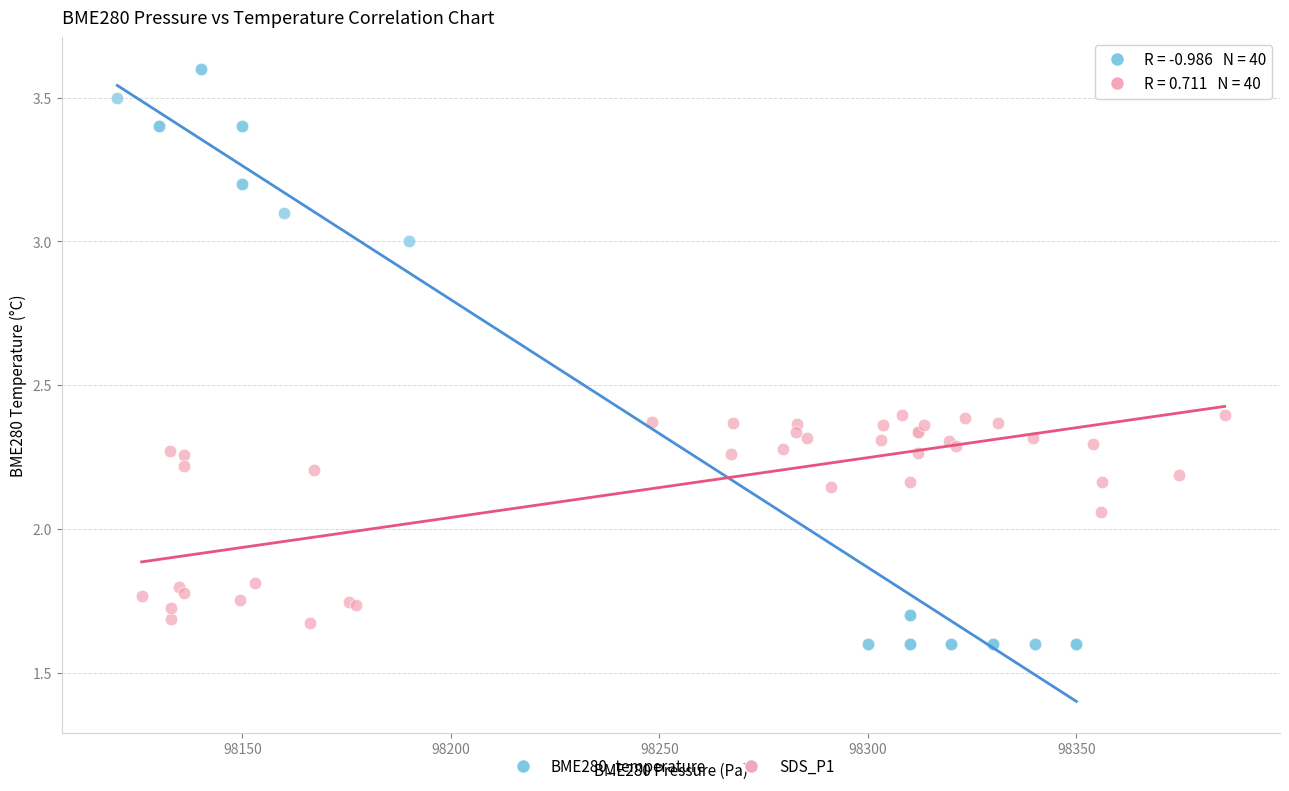

Which series has the largest Y range (max minus min)?

BME280_temperature